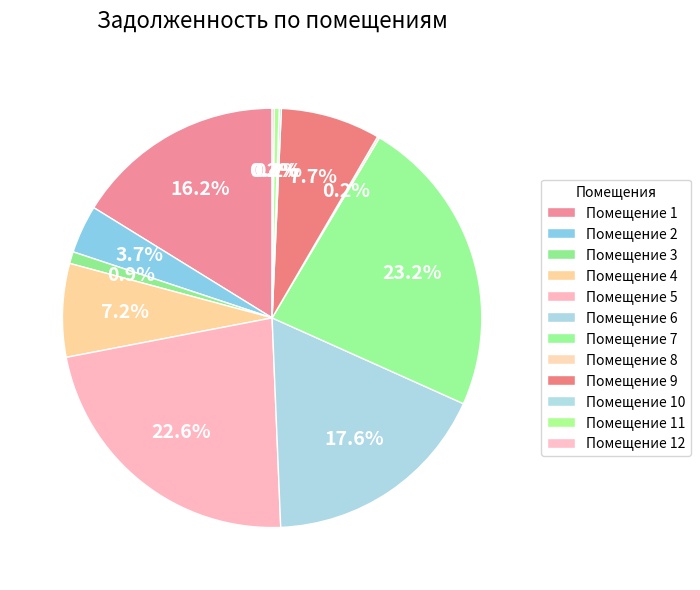

Which category has the biggest portion of the pie?

7